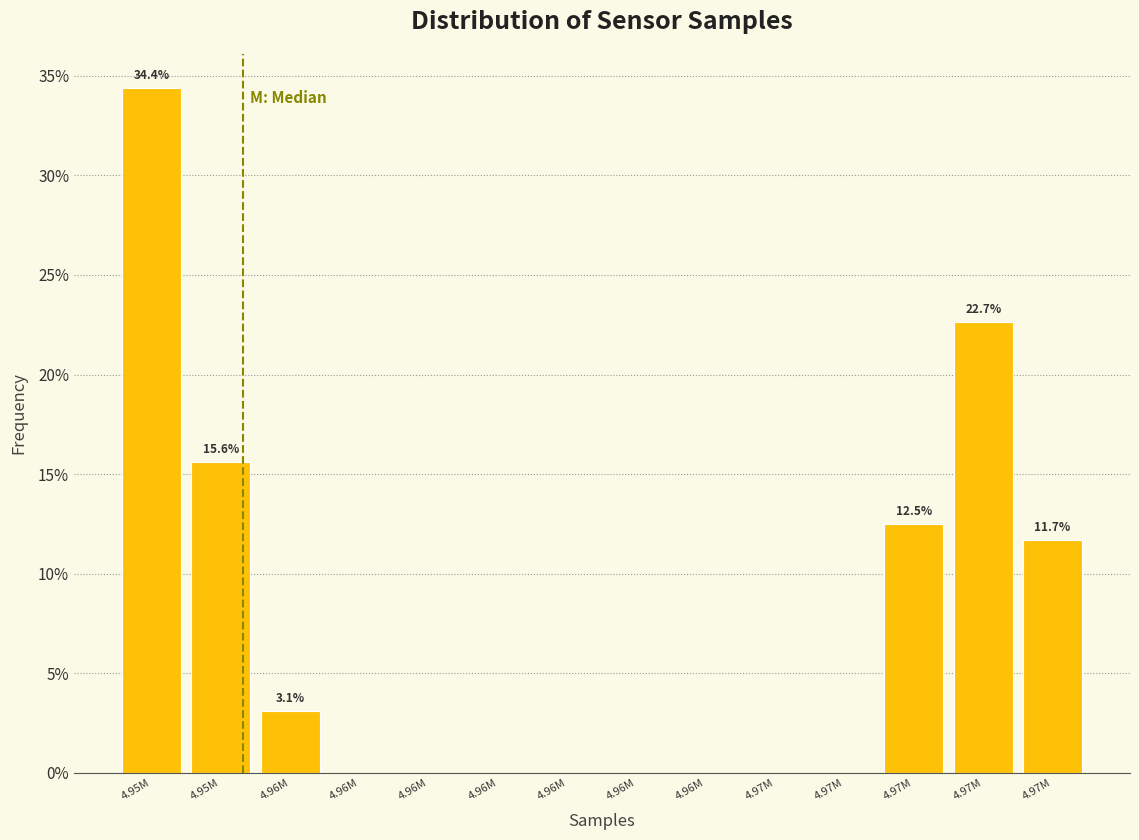

How many categories are shown in the chart?

14